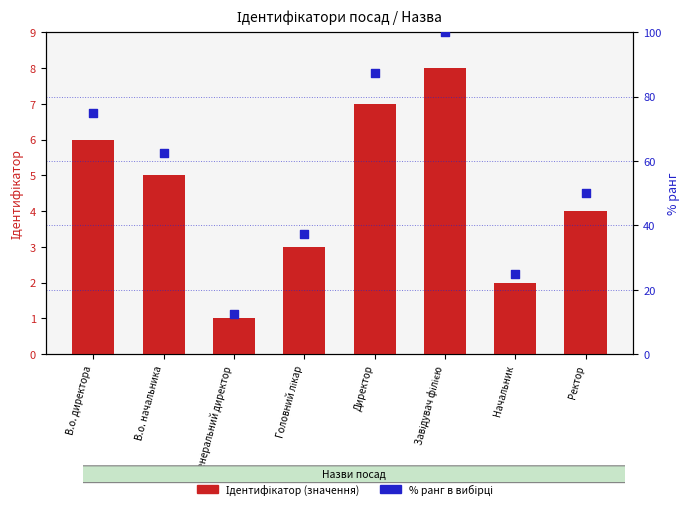

At how many categories does at least one series exceed 83?

2